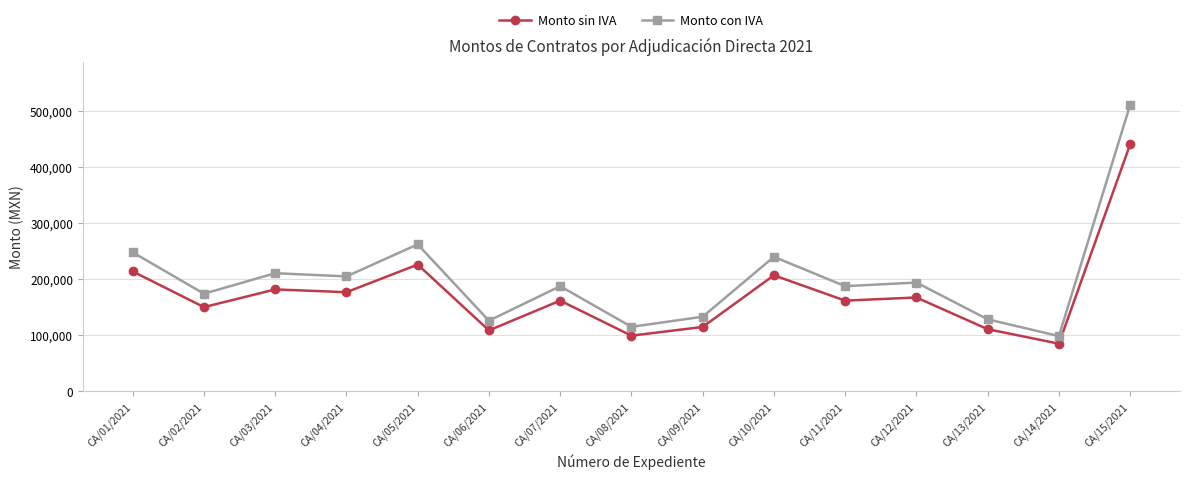

What is the label of the 4th point from the right?

CA/12/2021